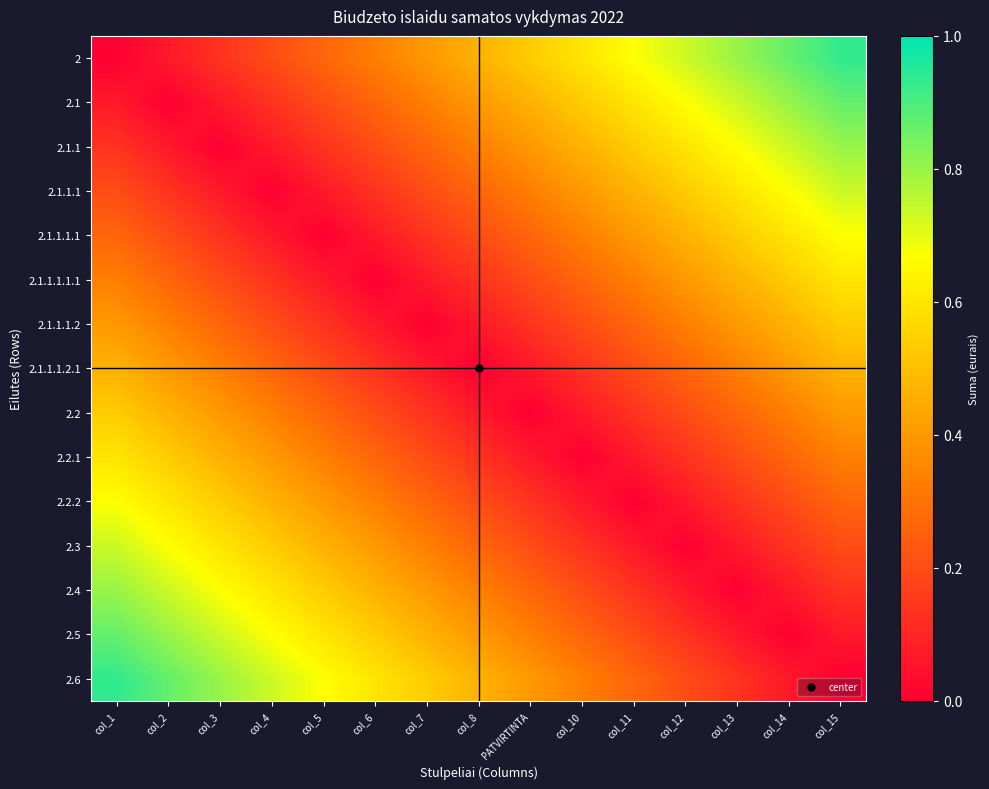

Reading right to left, transcribe all the data shown in this chart.

2: col_15=0.9	col_14=0.9	col_13=0.8	col_12=0.7	col_11=0.7	col_10=0.6	PATVIRTINTA=0.5	col_8=0.5	col_7=0.4	col_6=0.3	col_5=0.3	col_4=0.2	col_3=0.1	col_2=0.1	col_1=0.0
2.1: col_15=0.9	col_14=0.8	col_13=0.7	col_12=0.7	col_11=0.6	col_10=0.5	PATVIRTINTA=0.5	col_8=0.4	col_7=0.3	col_6=0.3	col_5=0.2	col_4=0.1	col_3=0.1	col_2=0.0	col_1=0.1
2.1.1: col_15=0.8	col_14=0.7	col_13=0.7	col_12=0.6	col_11=0.5	col_10=0.5	PATVIRTINTA=0.4	col_8=0.3	col_7=0.3	col_6=0.2	col_5=0.1	col_4=0.1	col_3=0.0	col_2=0.1	col_1=0.1
2.1.1.1: col_15=0.7	col_14=0.7	col_13=0.6	col_12=0.5	col_11=0.5	col_10=0.4	PATVIRTINTA=0.3	col_8=0.3	col_7=0.2	col_6=0.1	col_5=0.1	col_4=0.0	col_3=0.1	col_2=0.1	col_1=0.2
2.1.1.1.1: col_15=0.7	col_14=0.6	col_13=0.5	col_12=0.5	col_11=0.4	col_10=0.3	PATVIRTINTA=0.3	col_8=0.2	col_7=0.1	col_6=0.1	col_5=0.0	col_4=0.1	col_3=0.1	col_2=0.2	col_1=0.3
2.1.1.1.1.1: col_15=0.6	col_14=0.5	col_13=0.5	col_12=0.4	col_11=0.3	col_10=0.3	PATVIRTINTA=0.2	col_8=0.1	col_7=0.1	col_6=0.0	col_5=0.1	col_4=0.1	col_3=0.2	col_2=0.3	col_1=0.3
2.1.1.1.2: col_15=0.5	col_14=0.5	col_13=0.4	col_12=0.3	col_11=0.3	col_10=0.2	PATVIRTINTA=0.1	col_8=0.1	col_7=0.0	col_6=0.1	col_5=0.1	col_4=0.2	col_3=0.3	col_2=0.3	col_1=0.4
2.1.1.1.2.1: col_15=0.5	col_14=0.4	col_13=0.3	col_12=0.3	col_11=0.2	col_10=0.1	PATVIRTINTA=0.1	col_8=0.0	col_7=0.1	col_6=0.1	col_5=0.2	col_4=0.3	col_3=0.3	col_2=0.4	col_1=0.5
2.2: col_15=0.4	col_14=0.3	col_13=0.3	col_12=0.2	col_11=0.1	col_10=0.1	PATVIRTINTA=0.0	col_8=0.1	col_7=0.1	col_6=0.2	col_5=0.3	col_4=0.3	col_3=0.4	col_2=0.5	col_1=0.5
2.2.1: col_15=0.3	col_14=0.3	col_13=0.2	col_12=0.1	col_11=0.1	col_10=0.0	PATVIRTINTA=0.1	col_8=0.1	col_7=0.2	col_6=0.3	col_5=0.3	col_4=0.4	col_3=0.5	col_2=0.5	col_1=0.6
2.2.2: col_15=0.3	col_14=0.2	col_13=0.1	col_12=0.1	col_11=0.0	col_10=0.1	PATVIRTINTA=0.1	col_8=0.2	col_7=0.3	col_6=0.3	col_5=0.4	col_4=0.5	col_3=0.5	col_2=0.6	col_1=0.7
2.3: col_15=0.2	col_14=0.1	col_13=0.1	col_12=0.0	col_11=0.1	col_10=0.1	PATVIRTINTA=0.2	col_8=0.3	col_7=0.3	col_6=0.4	col_5=0.5	col_4=0.5	col_3=0.6	col_2=0.7	col_1=0.7
2.4: col_15=0.1	col_14=0.1	col_13=0.0	col_12=0.1	col_11=0.1	col_10=0.2	PATVIRTINTA=0.3	col_8=0.3	col_7=0.4	col_6=0.5	col_5=0.5	col_4=0.6	col_3=0.7	col_2=0.7	col_1=0.8
2.5: col_15=0.1	col_14=0.0	col_13=0.1	col_12=0.1	col_11=0.2	col_10=0.3	PATVIRTINTA=0.3	col_8=0.4	col_7=0.5	col_6=0.5	col_5=0.6	col_4=0.7	col_3=0.7	col_2=0.8	col_1=0.9
2.6: col_15=0.0	col_14=0.1	col_13=0.1	col_12=0.2	col_11=0.3	col_10=0.3	PATVIRTINTA=0.4	col_8=0.5	col_7=0.5	col_6=0.6	col_5=0.7	col_4=0.7	col_3=0.8	col_2=0.9	col_1=0.9